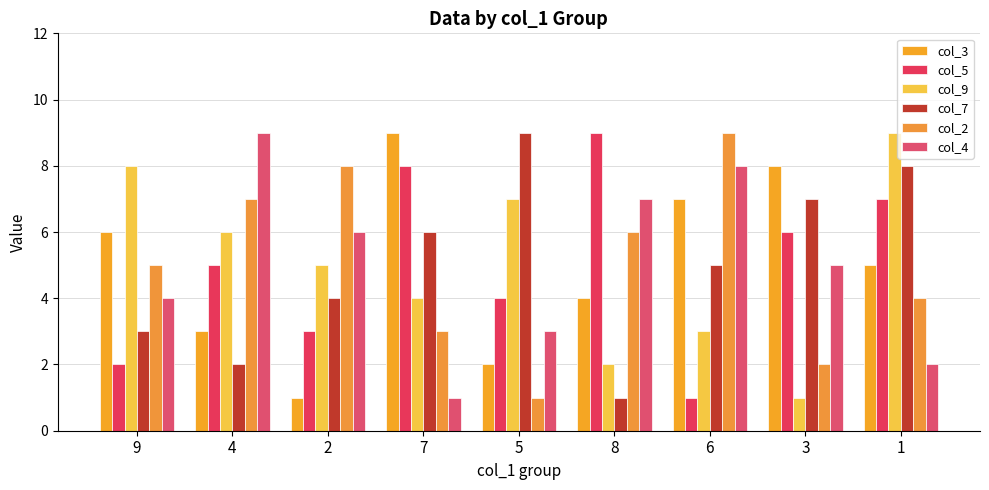

Where does the col_9 series first go above 5?

9